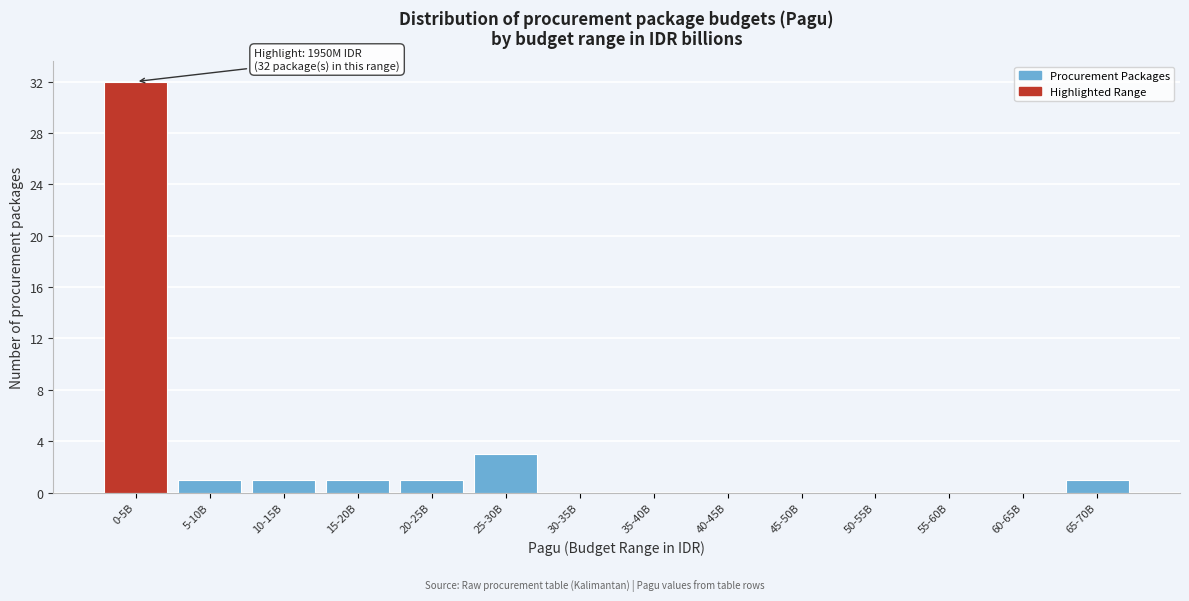

Reading left to right, list all the values displayed in this chart.

0-5B=32	5-10B=1	10-15B=1	15-20B=1	20-25B=1	25-30B=3	30-35B=0	35-40B=0	40-45B=0	45-50B=0	50-55B=0	55-60B=0	60-65B=0	65-70B=1